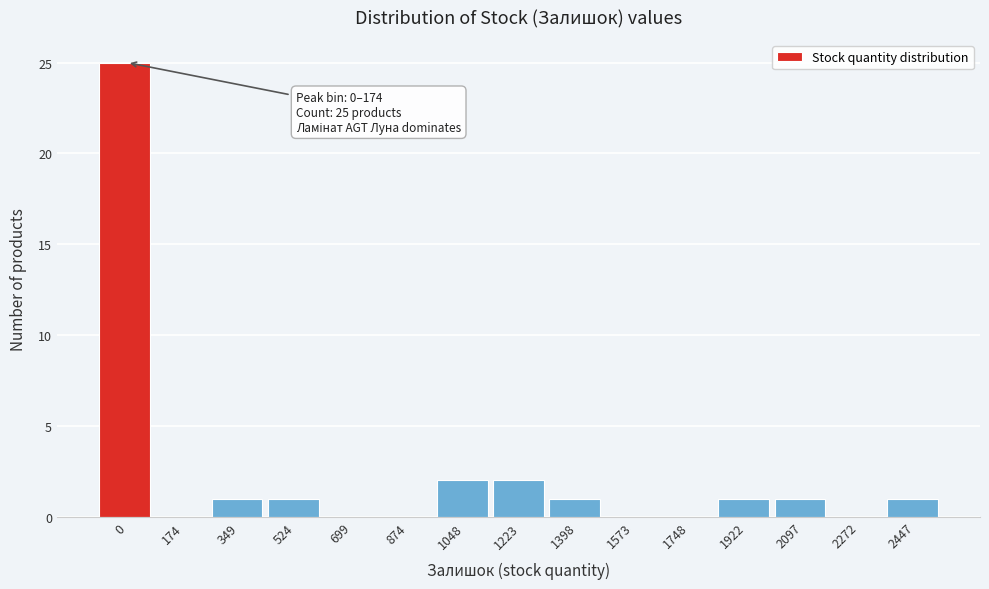

Reading right to left, list all the values displayed in this chart.

2447=1	2272=0	2097=1	1922=1	1748=0	1573=0	1398=1	1223=2	1048=2	874=0	699=0	524=1	349=1	174=0	0=25